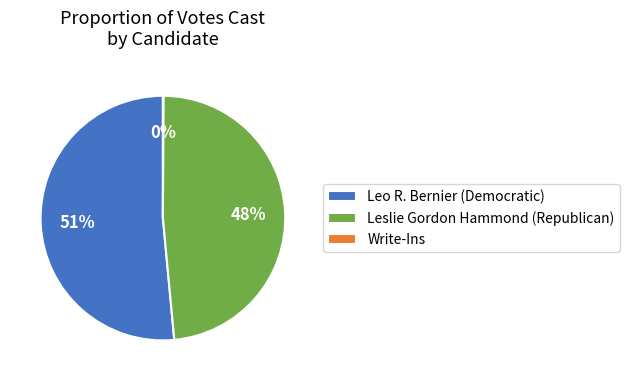

Is it true that Leo R. Bernier (Democratic) is 57% of the pie?

False